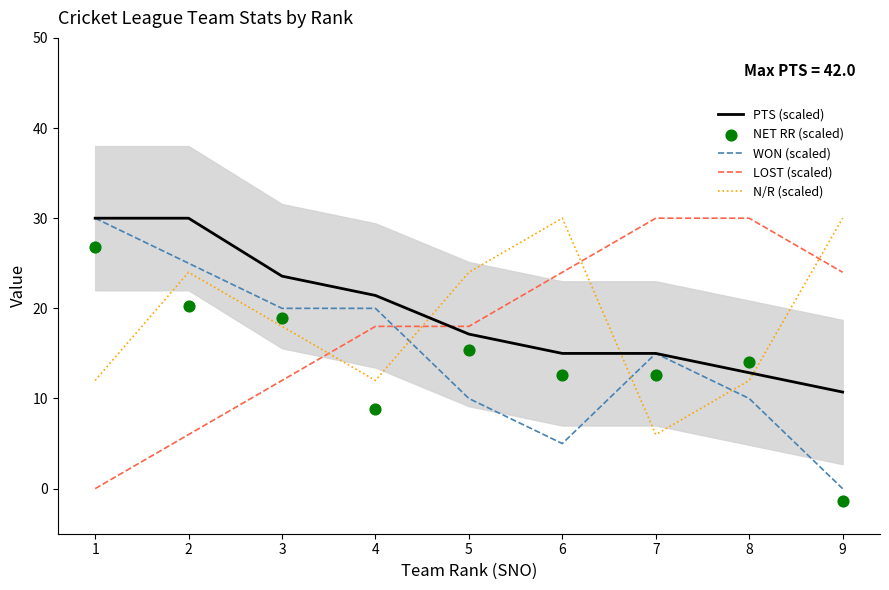

Which series contains the highest Y value?

PTS (scaled)